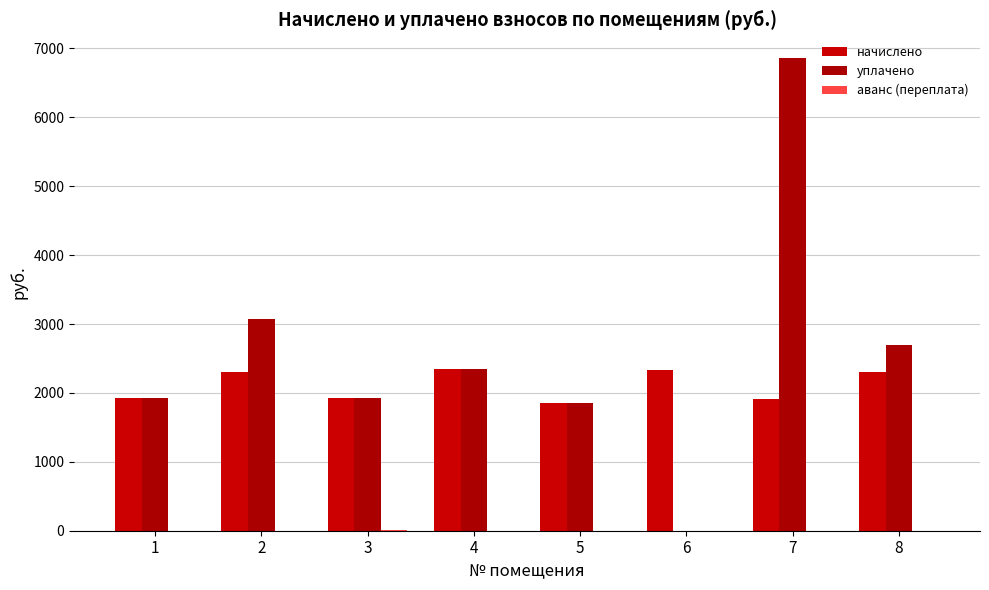

What is the difference between the maximum and minimum values in the уплачено series?

6862.6